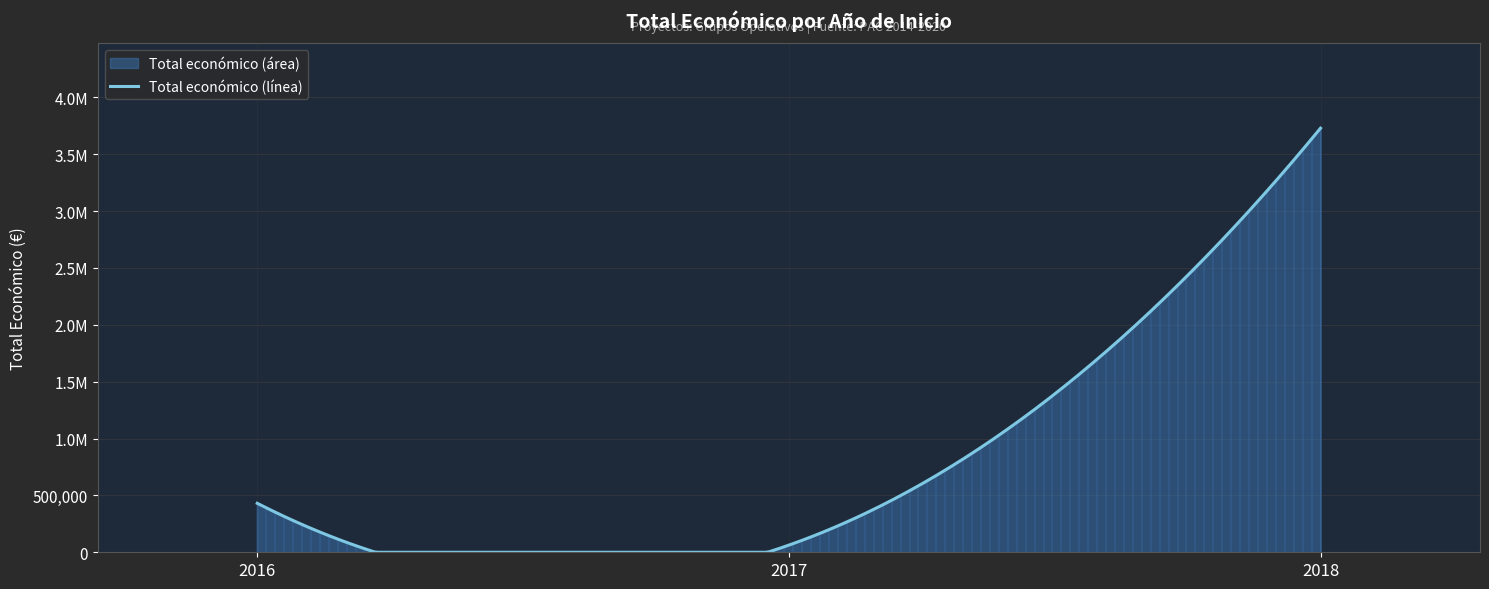

Does the chart display data point markers on the line(s)?

No